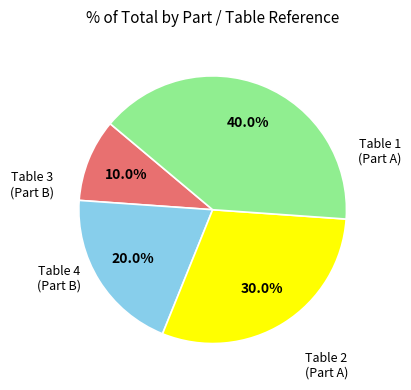

Is there a majority slice in this chart?

No